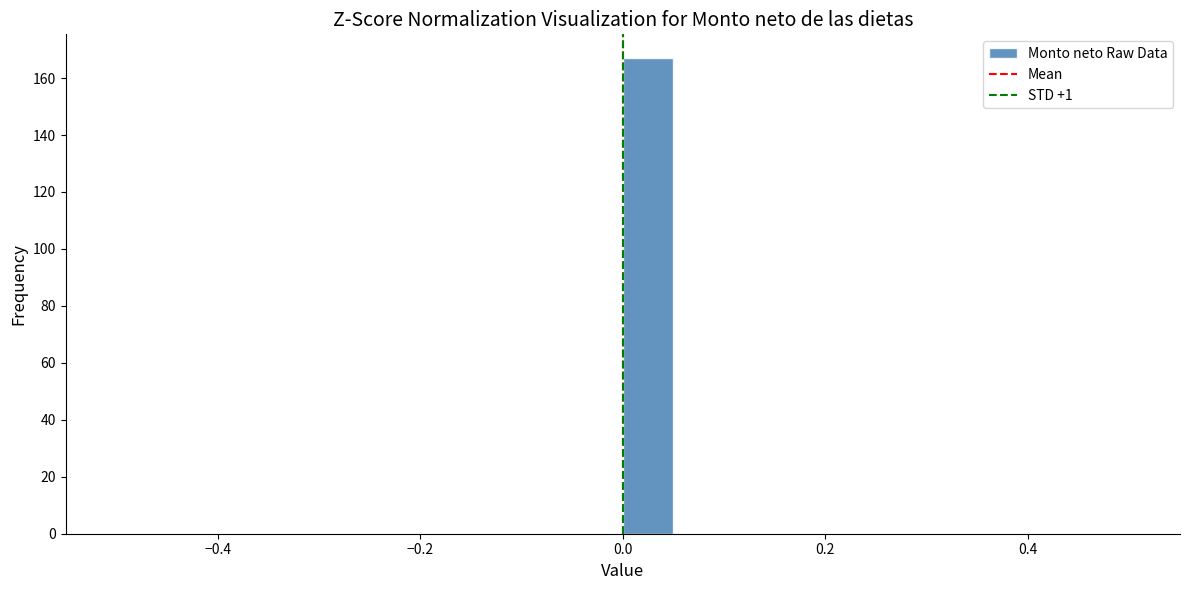

Around what value on the x-axis is the tallest bar? Give the approximate position of its centre, as read against the axis.

0.02